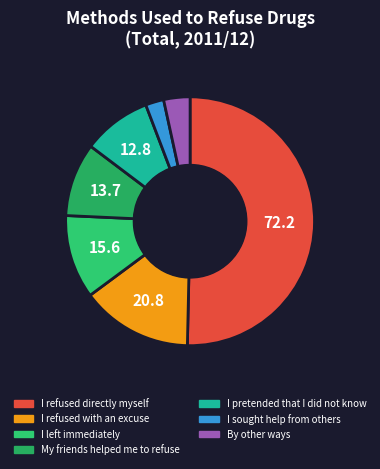

What portion of the pie excludes I sought help from others?

97.6%